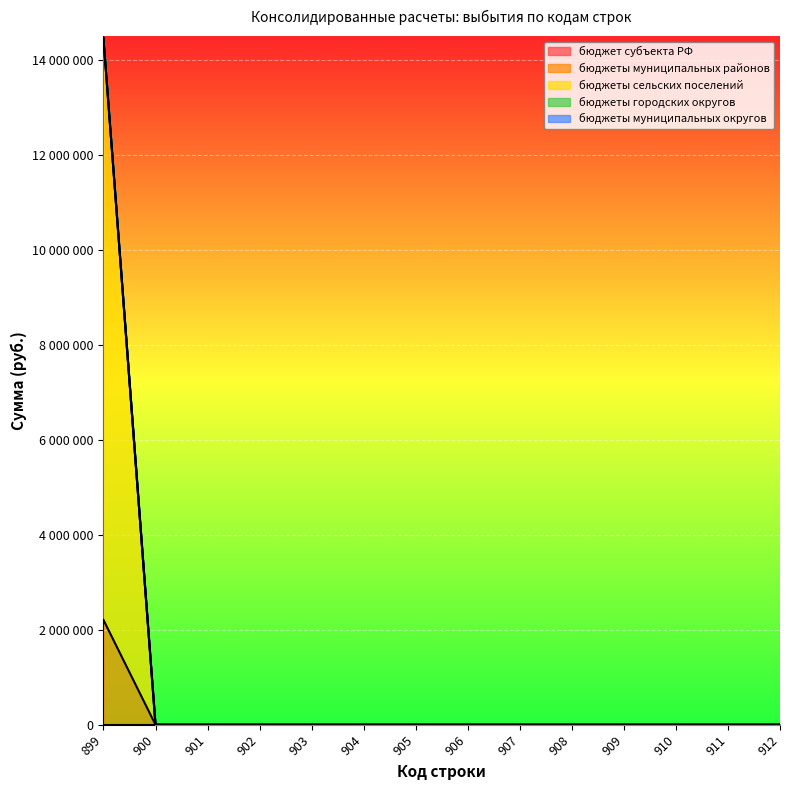

Does the chart display data point markers on the line(s)?

No